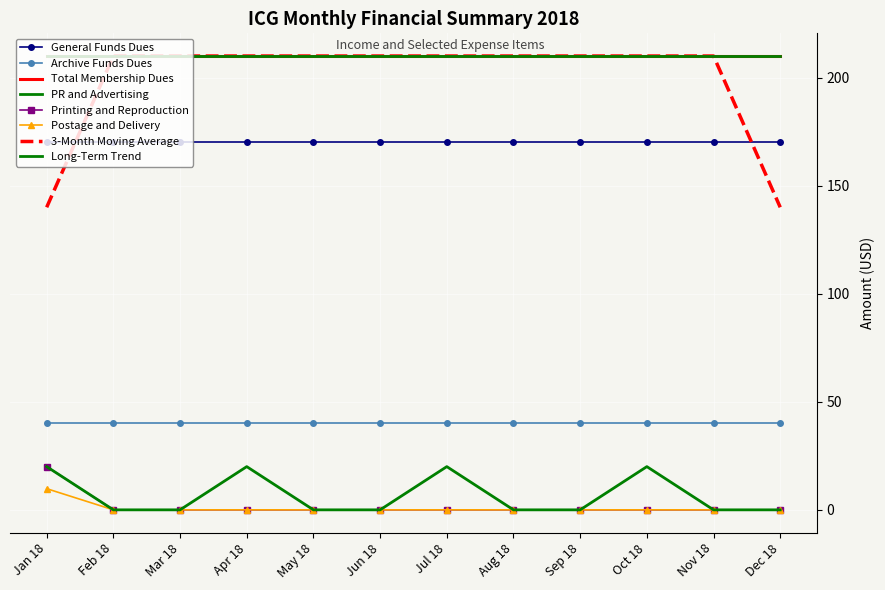

Where is the first local maximum for PR and Advertising?

Apr 18